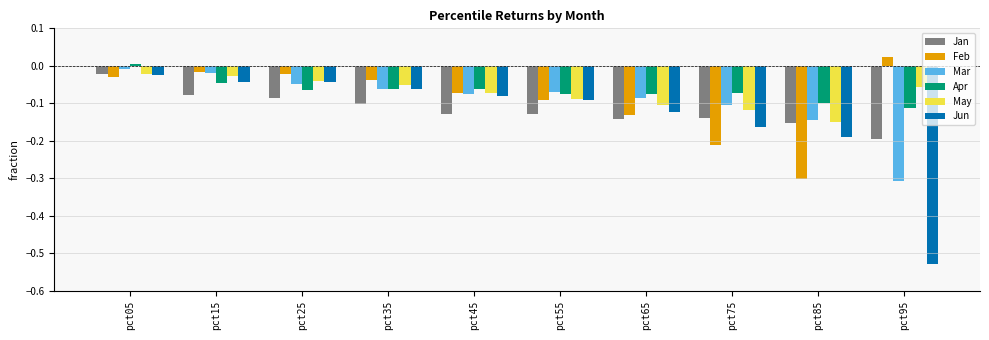

What is the total value across all series at pct75?

-0.8